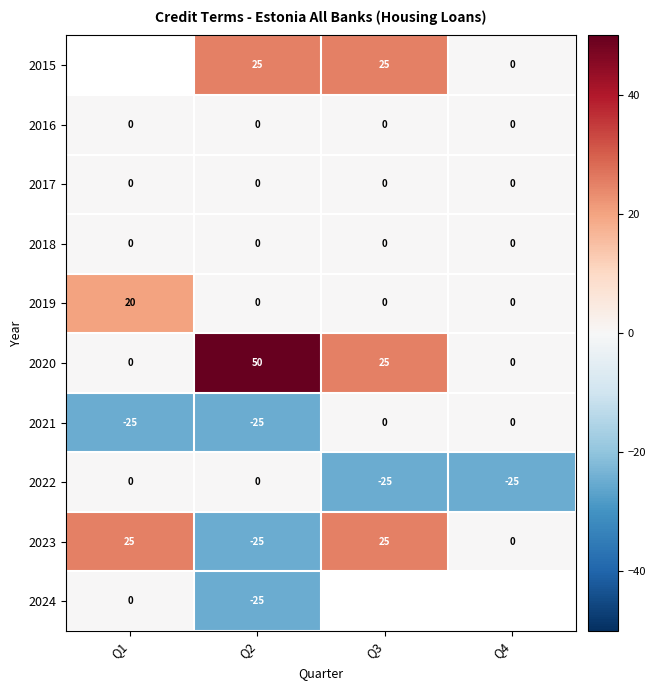

What is the maximum value for 2019?

20